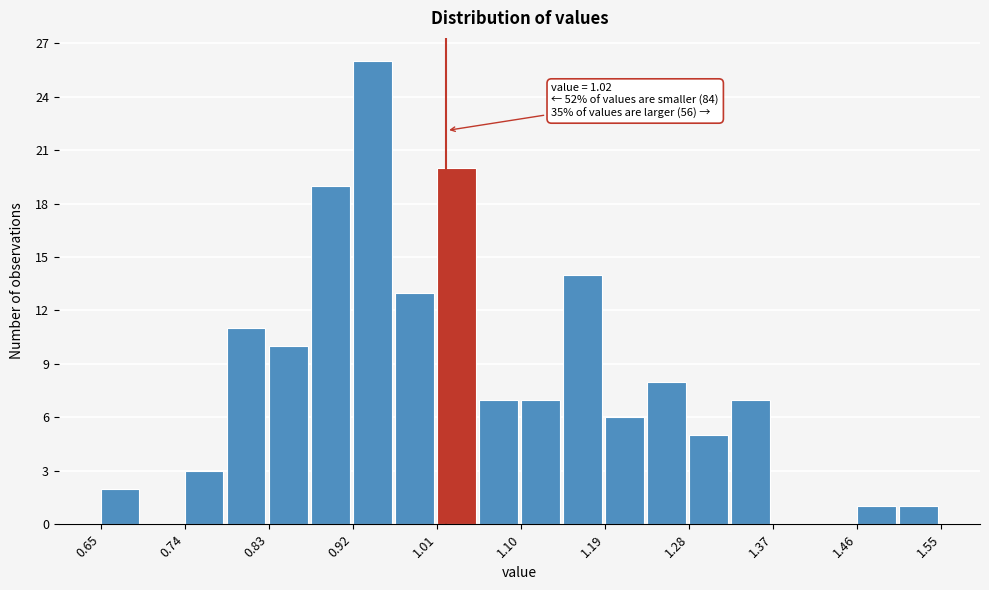

Over which range of the x-axis is the bar tallest?

0.920 to 0.965